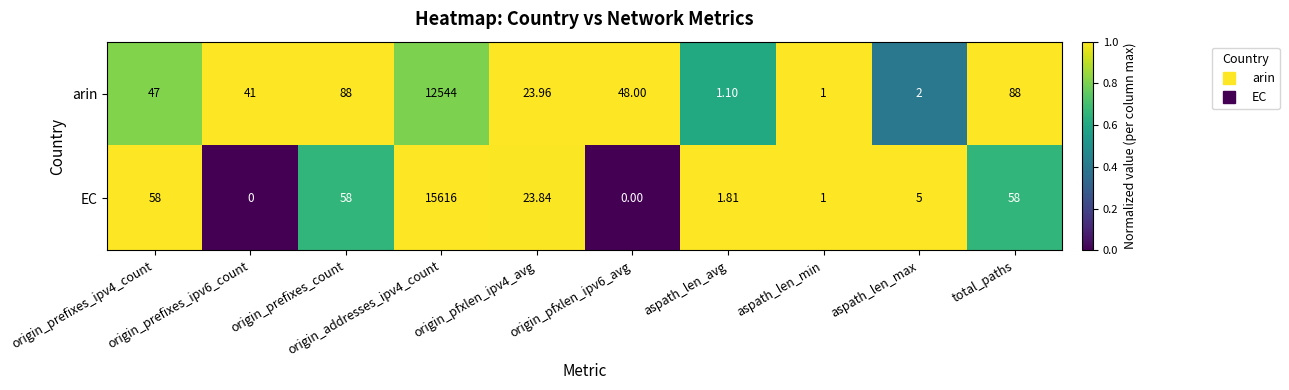

Which series has the largest total across all categories?

EC